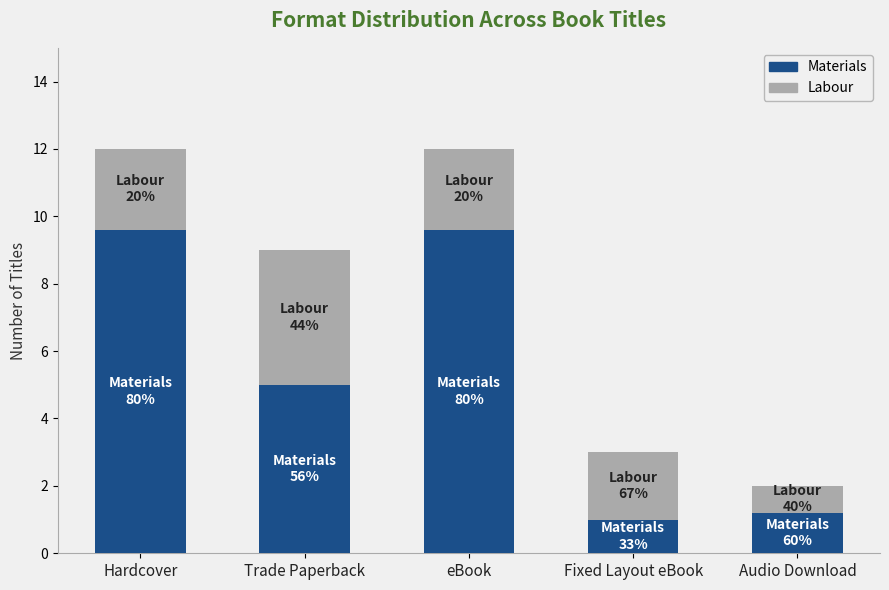

What is the maximum value for Materials?

9.6